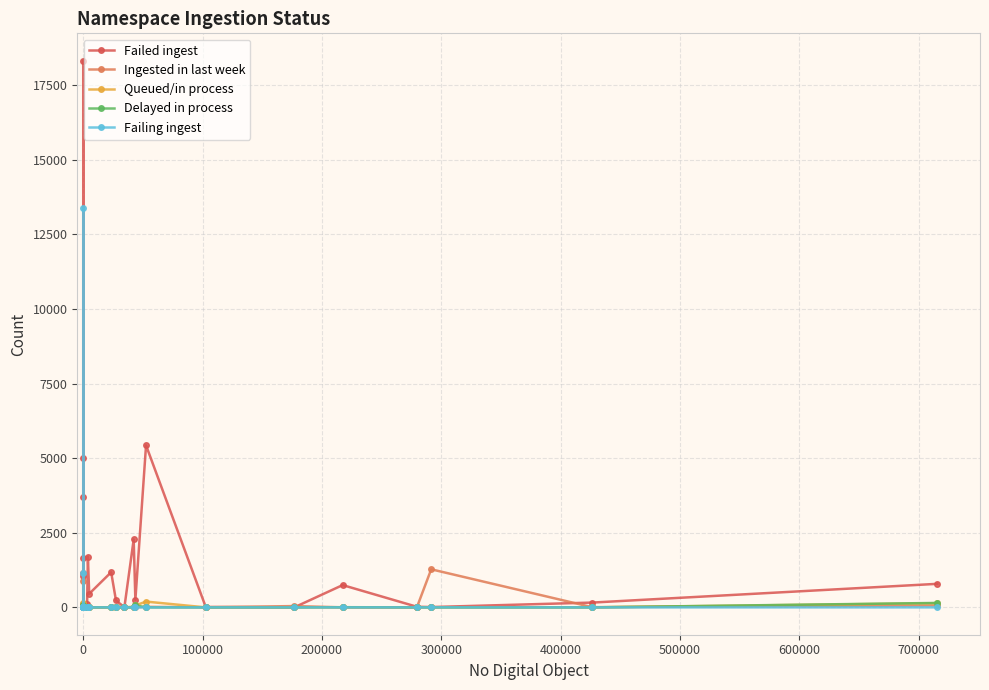

Where is Failing ingest nearest to the value 6683?

700000